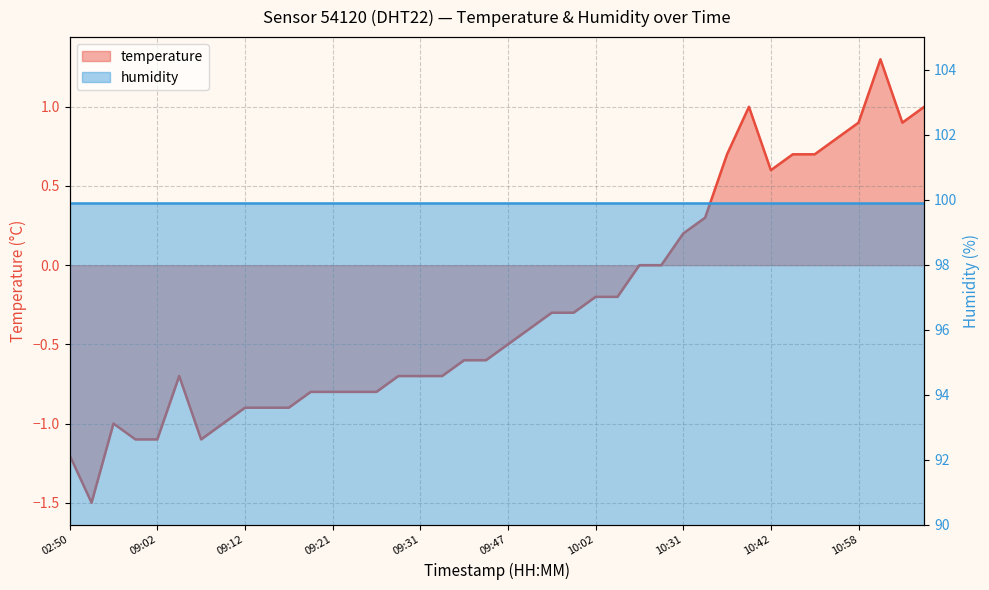

What is the value of the 29th point from the left?

0.2